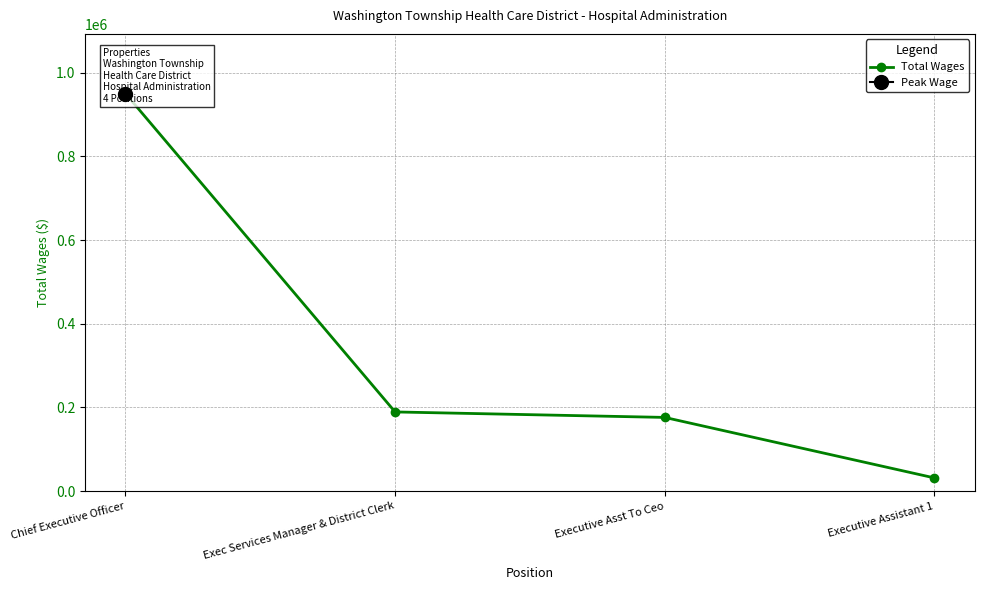

Does the chart have visible grid lines?

Yes